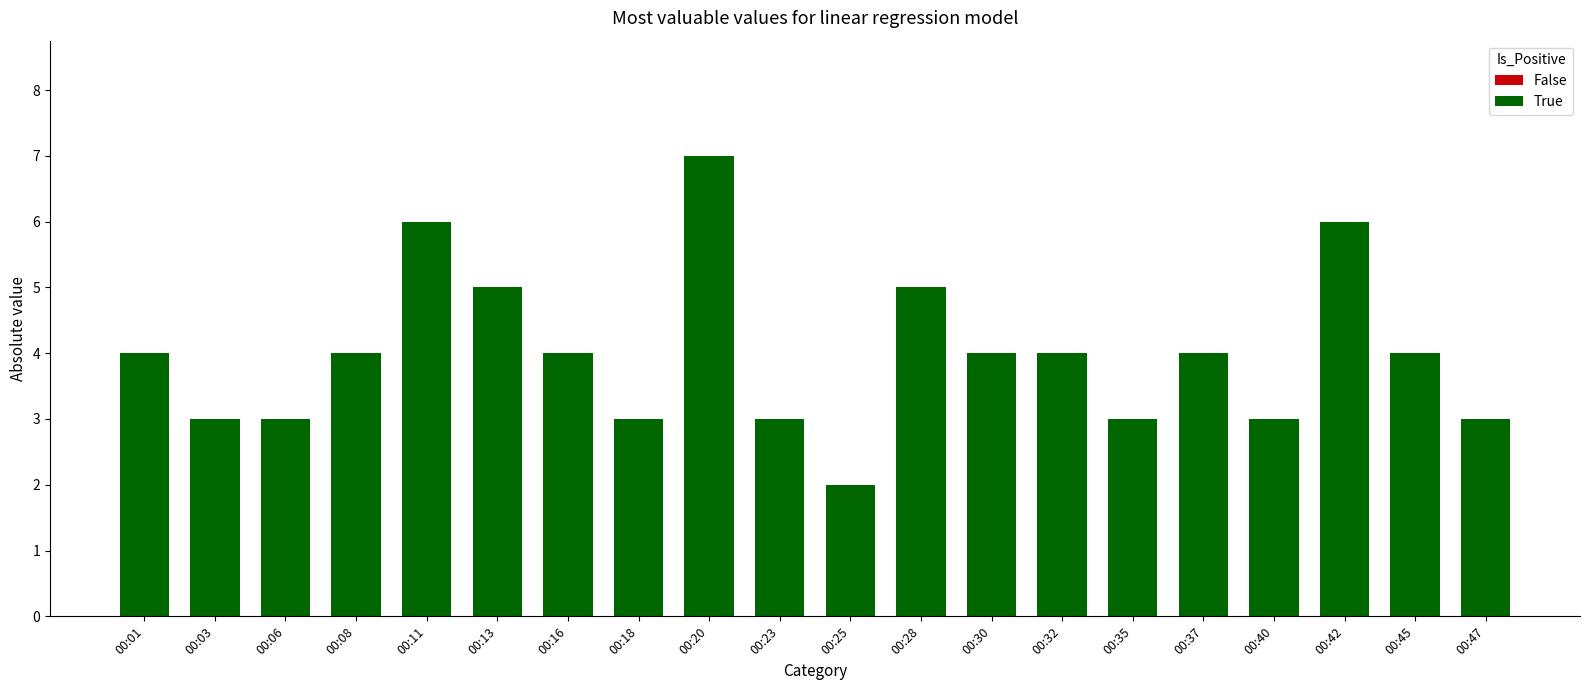

How many values are between 3 and 5?

16